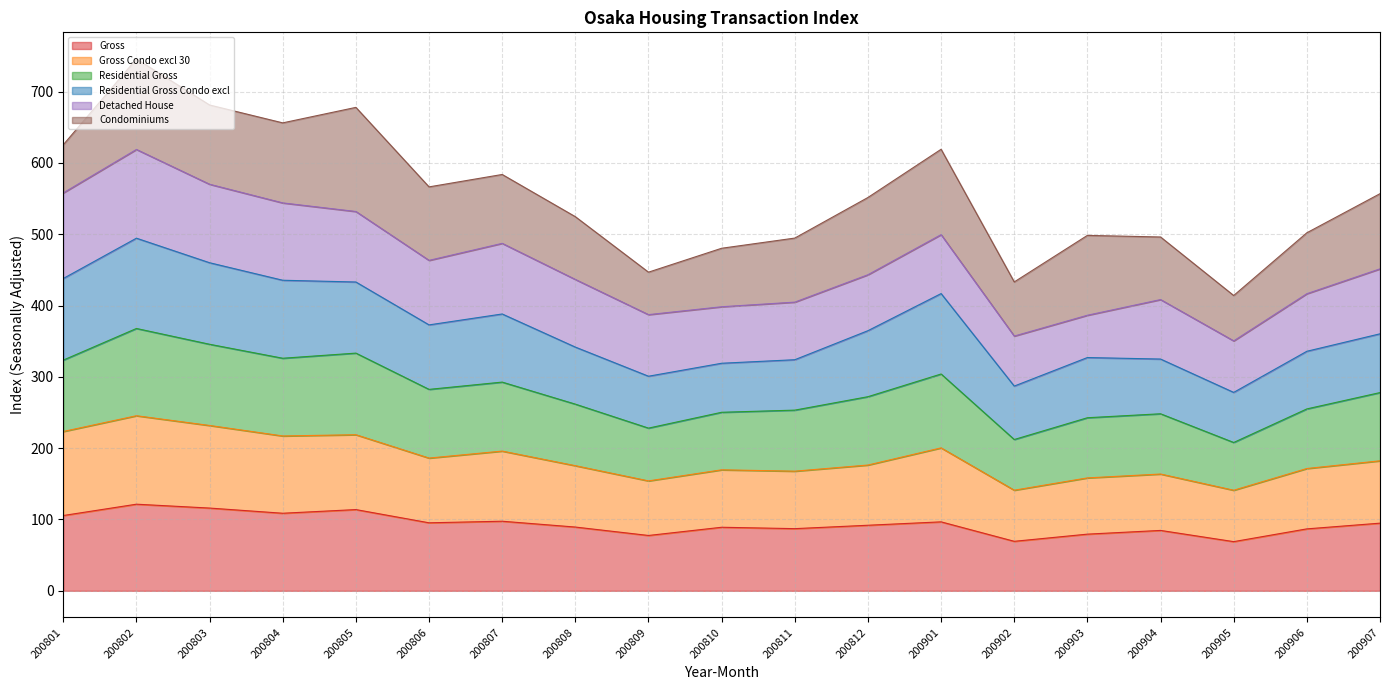

True or false: Gross has more than 0 points higher than both neighbors.

True